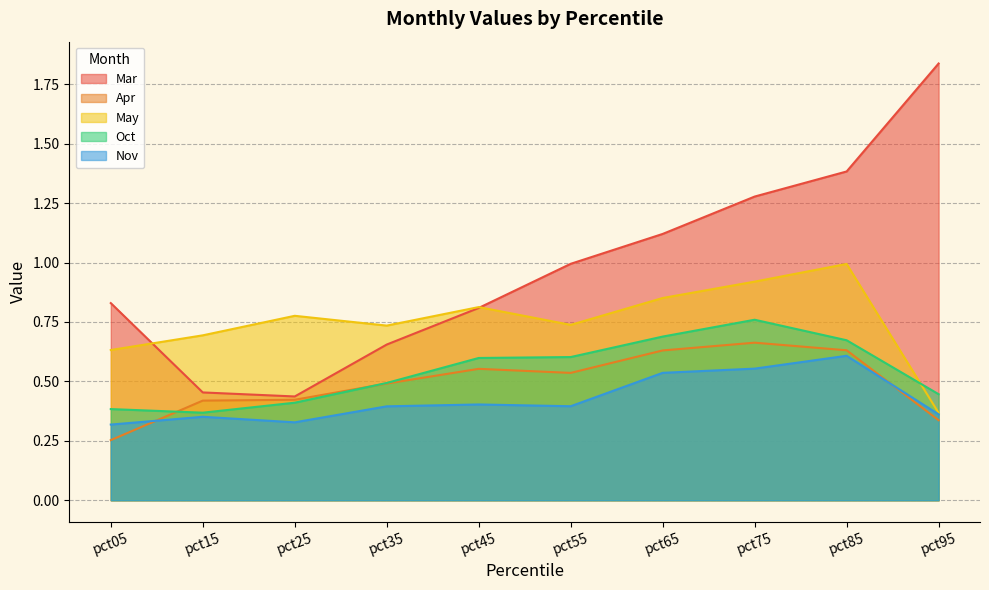

The value of May at pct05 is 0.6. True or false?

True